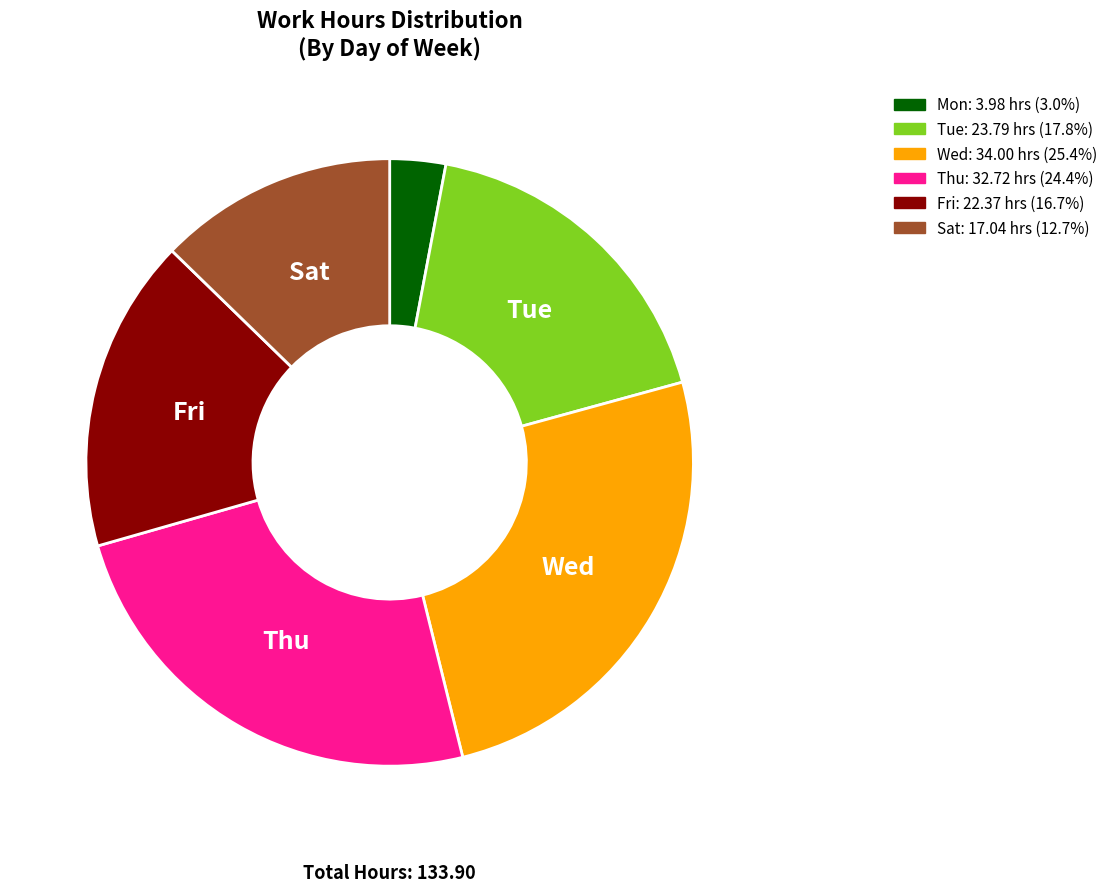

Which has a higher value, Wed or Mon?

Wed